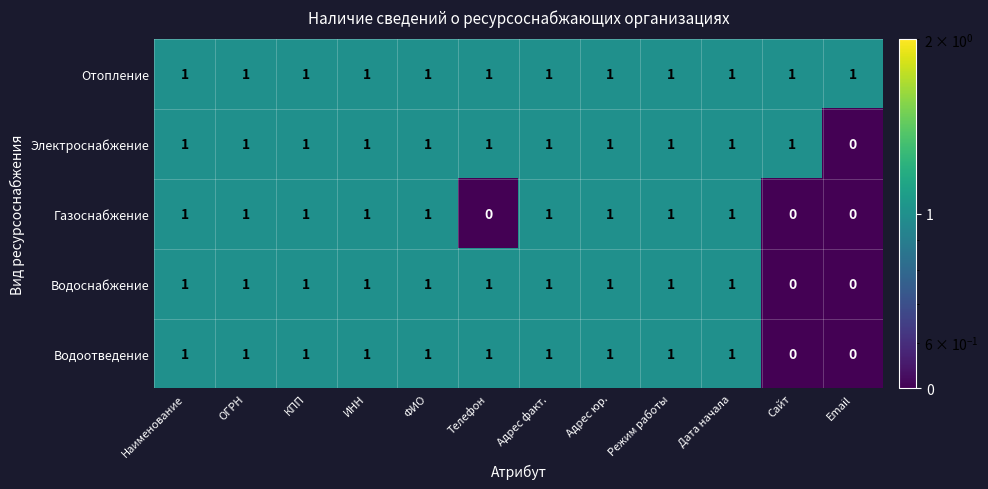

At how many categories does at least one series exceed 0?

12